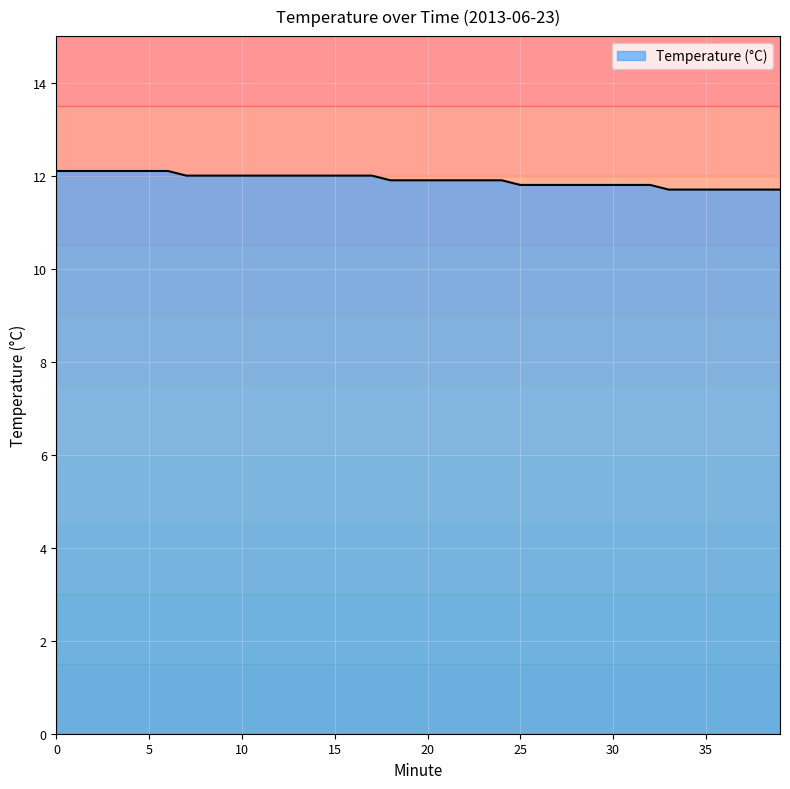

Reading left to right, what are all the values shown in this chart?

12.1	12.1	12.1	12.1	12.1	12.1	12.1	12.0	12.0	12.0	12.0	12.0	12.0	12.0	12.0	12.0	12.0	12.0	11.9	11.9	11.9	11.9	11.9	11.9	11.9	11.8	11.8	11.8	11.8	11.8	11.8	11.8	11.8	11.7	11.7	11.7	11.7	11.7	11.7	11.7